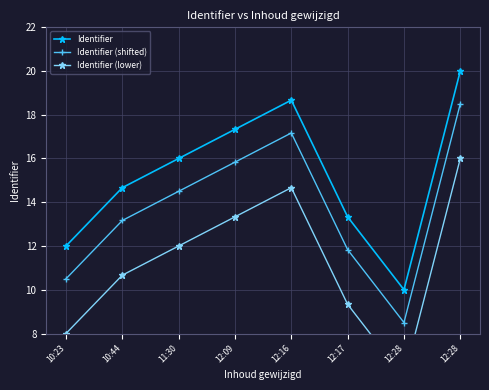

What is the sum of the Identifier values at 12:16 and 12:09?

36.0